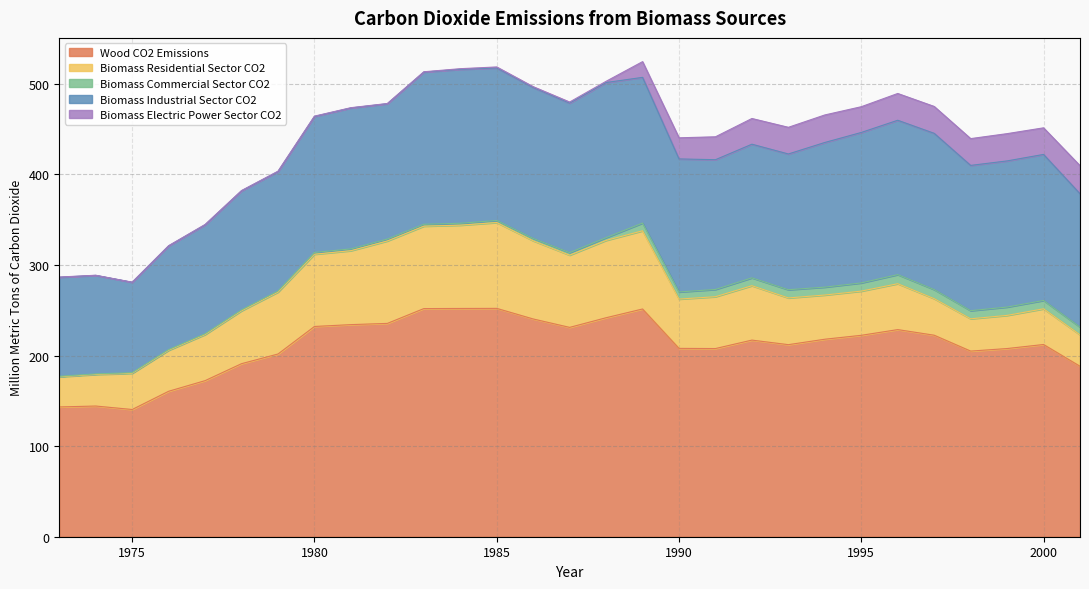

Reading left to right, list all the values displayed in this chart.

Wood CO2 Emissions: 1973=143.2	1974=144.2	1975=140.4	1976=160.5	1977=172.3	1978=191.0	1979=201.7	1980=232.0	1981=234.1	1982=235.4	1983=251.8	1984=251.9	1985=252.0	1986=240.3	1987=231.0	1988=241.7	1989=251.3	1990=207.9	1991=207.7	1992=217.0	1993=212.0	1994=218.0	1995=222.3	1996=228.6	1997=222.4	1998=204.9	1999=207.7	2000=212.1	2001=188.1
Biomass Residential Sector CO2: 1973=33.2	1974=34.8	1975=39.9	1976=45.2	1977=50.8	1978=58.3	1979=68.3	1980=79.7	1981=81.6	1982=91.0	1983=91.0	1984=91.9	1985=94.7	1986=86.3	1987=79.7	1988=85.4	1989=86.3	1990=54.4	1991=57.2	1992=60.0	1993=51.6	1994=48.8	1995=48.8	1996=50.7	1997=40.3	1998=35.6	1999=36.6	2000=39.4	2001=34.7
Biomass Commercial Sector CO2: 1973=0.6	1974=0.7	1975=0.8	1976=0.9	1977=1.0	1978=1.1	1979=1.3	1980=2.0	1981=2.0	1982=2.1	1983=2.1	1984=2.1	1985=2.3	1986=2.6	1987=2.8	1988=3.0	1989=8.5	1990=7.9	1991=8.0	1992=8.7	1993=9.0	1994=8.7	1995=9.1	1996=10.0	1997=10.0	1998=9.0	1999=9.2	2000=9.2	2001=8.5
Biomass Industrial Sector CO2: 1973=109.3	1974=108.7	1975=99.7	1976=114.4	1977=120.2	1978=131.4	1979=131.8	1980=150.1	1981=155.5	1982=149.4	1983=168.0	1984=169.9	1985=168.3	1986=166.6	1987=165.0	1988=171.2	1989=160.8	1990=146.8	1991=143.2	1992=147.5	1993=149.8	1994=159.7	1995=166.0	1996=170.4	1997=172.4	1998=160.3	1999=161.3	2000=161.2	2001=147.2
Biomass Electric Power Sector CO2: 1973=0.3	1974=0.2	1975=0.1	1976=0.2	1977=0.4	1978=0.3	1979=0.4	1980=0.4	1981=0.3	1982=0.3	1983=0.3	1984=0.7	1985=1.1	1986=0.9	1987=1.2	1988=1.4	1989=17.4	1990=23.3	1991=25.3	1992=28.4	1993=29.4	1994=30.4	1995=28.4	1996=29.6	1997=29.7	1998=29.6	1999=30.1	2000=29.4	2001=31.0